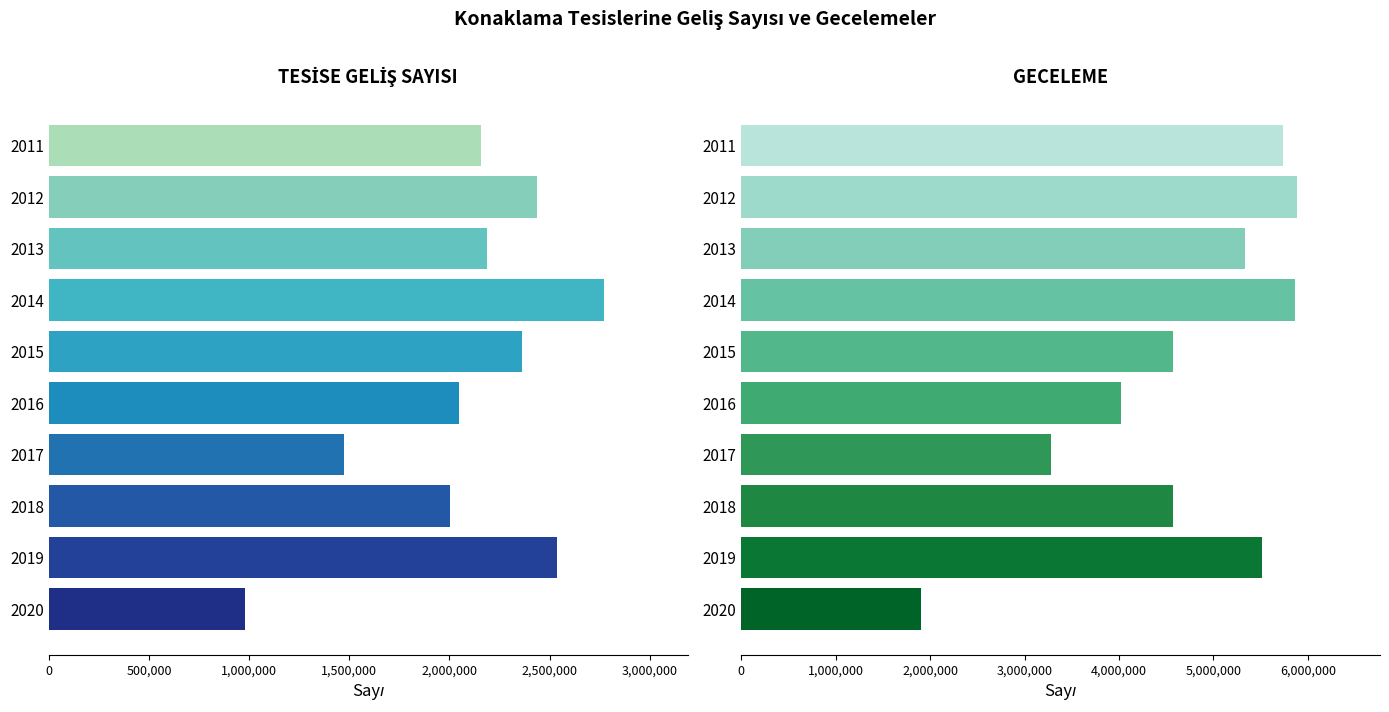

What position from the left is 1,500,000?

4